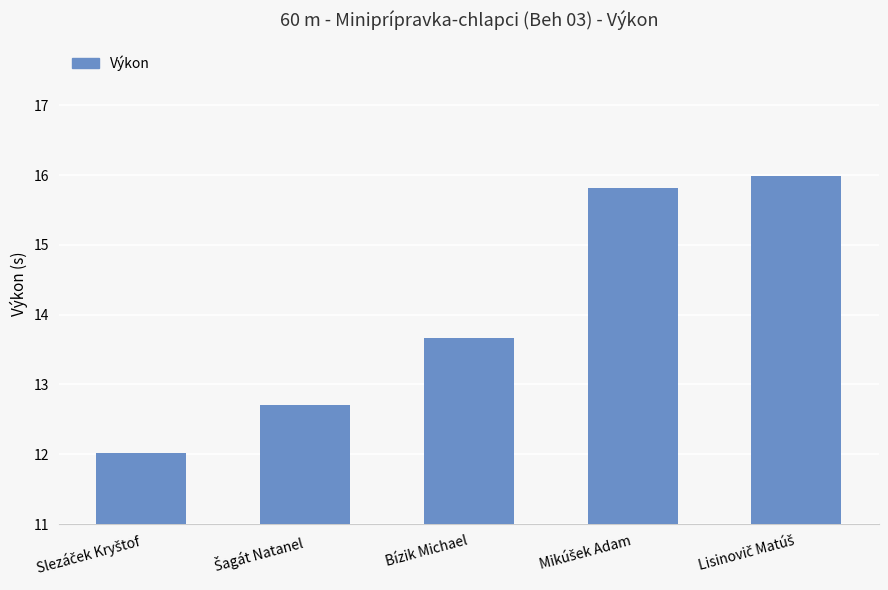

Is it true that the value at Bízik Michael is 13.7?

True